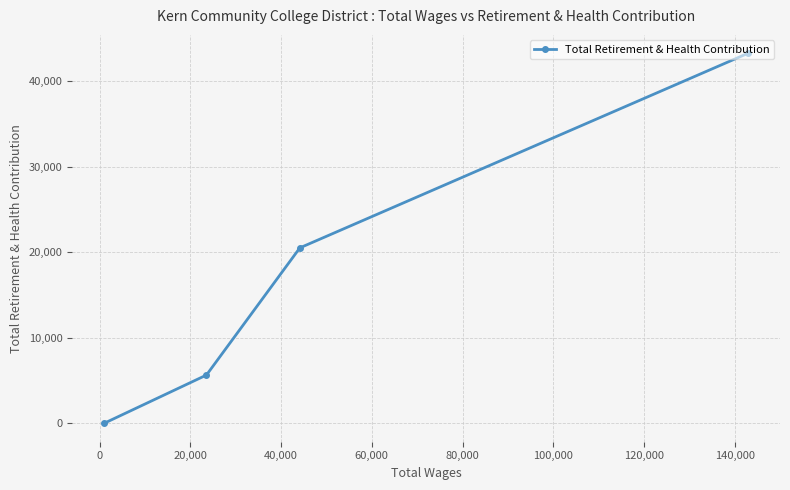

What is the sum of all values?

69394